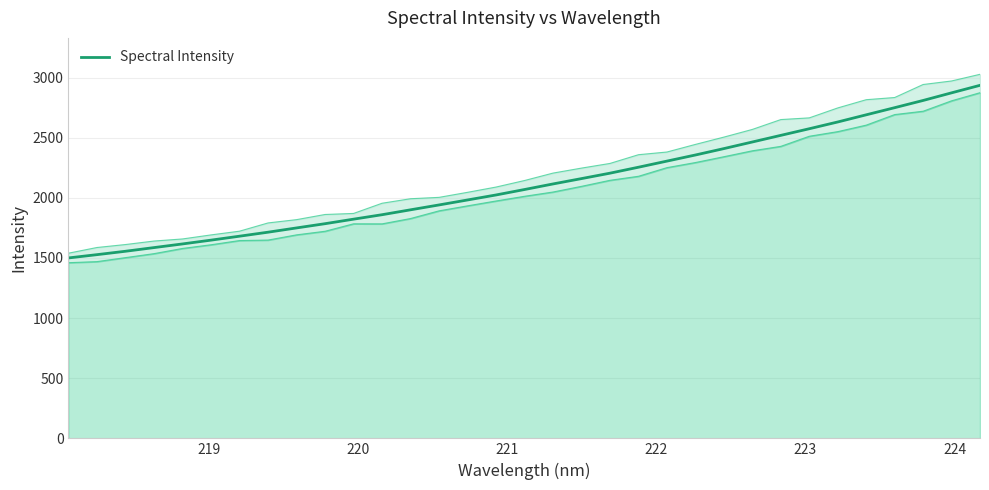

What is the maximum value shown in the chart?

2935.6